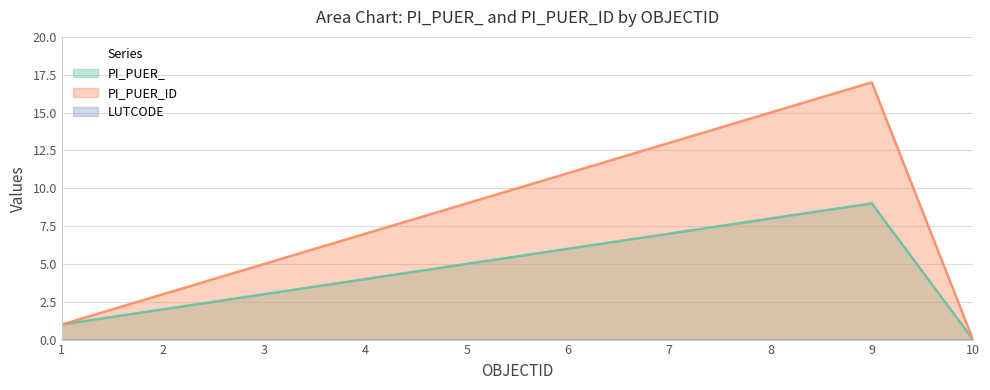

Rank the series at 8 from lowest to highest value.

PI_PUER_, PI_PUER_ID